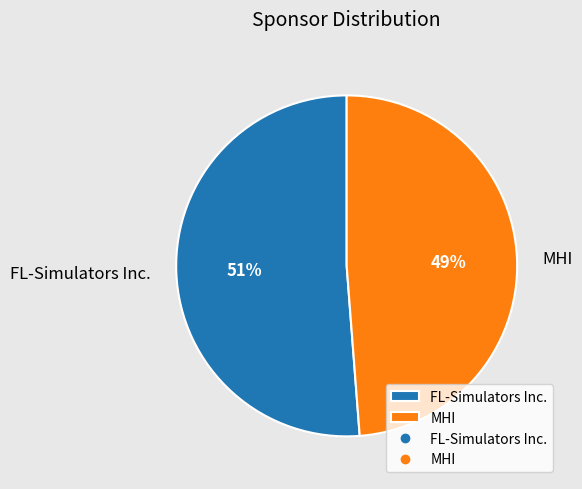

To the nearest percent, what is the difference between the FL-Simulators Inc. and MHI slice percentages?

2%